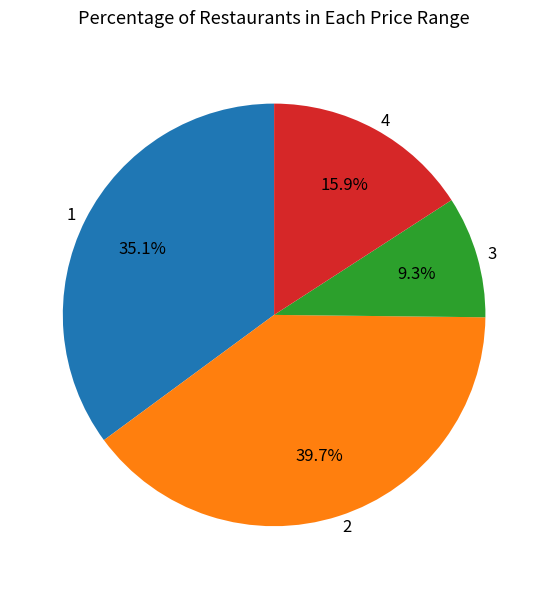

Which category has the smallest portion of the pie?

3